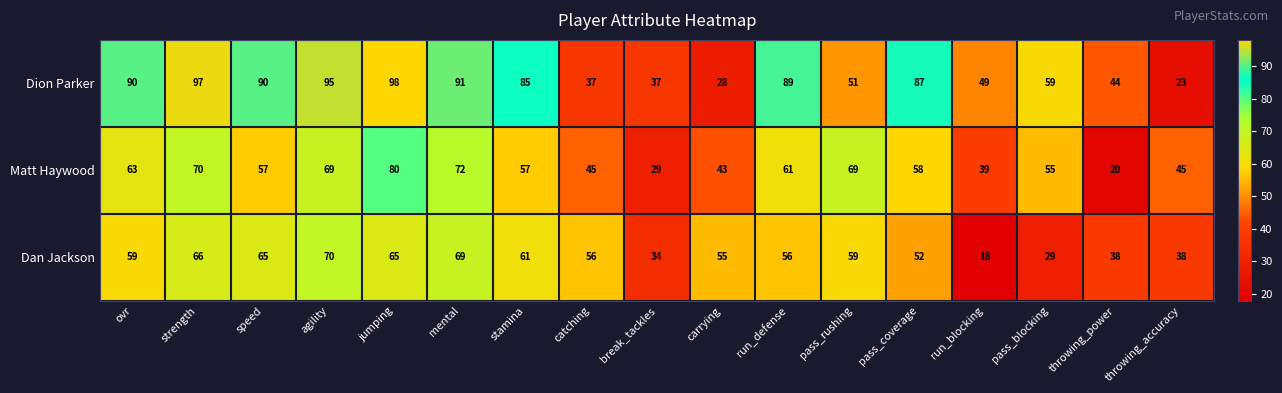

What is the difference between the second highest and second lowest values in the Dion Parker series?

69